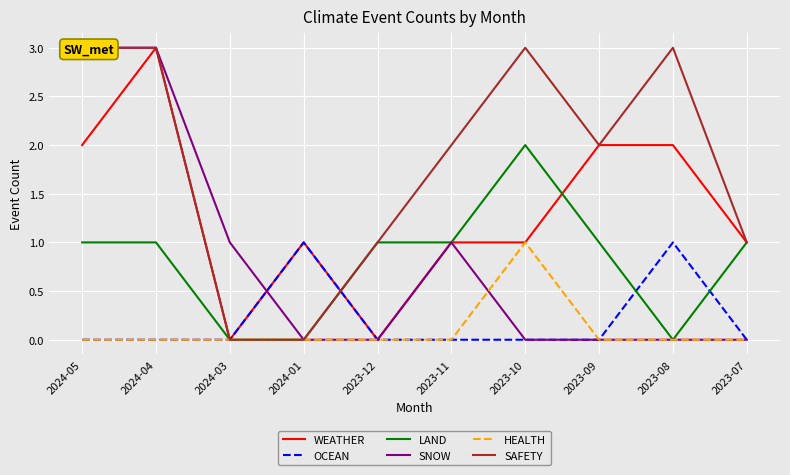

True or false: OCEAN and WEATHER intersect in this chart.

False